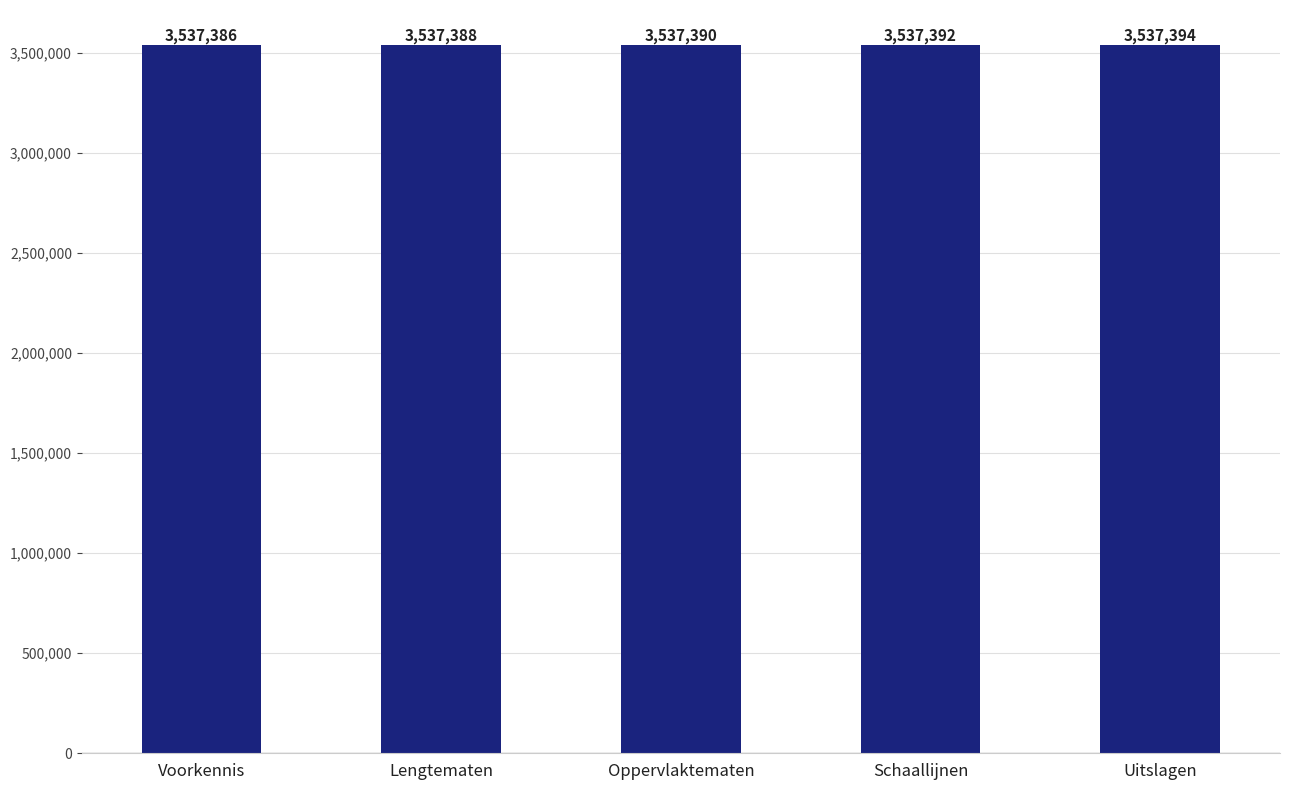

Rank the categories by value from highest to lowest.

Uitslagen, Schaallijnen, Oppervlaktematen, Lengtematen, Voorkennis